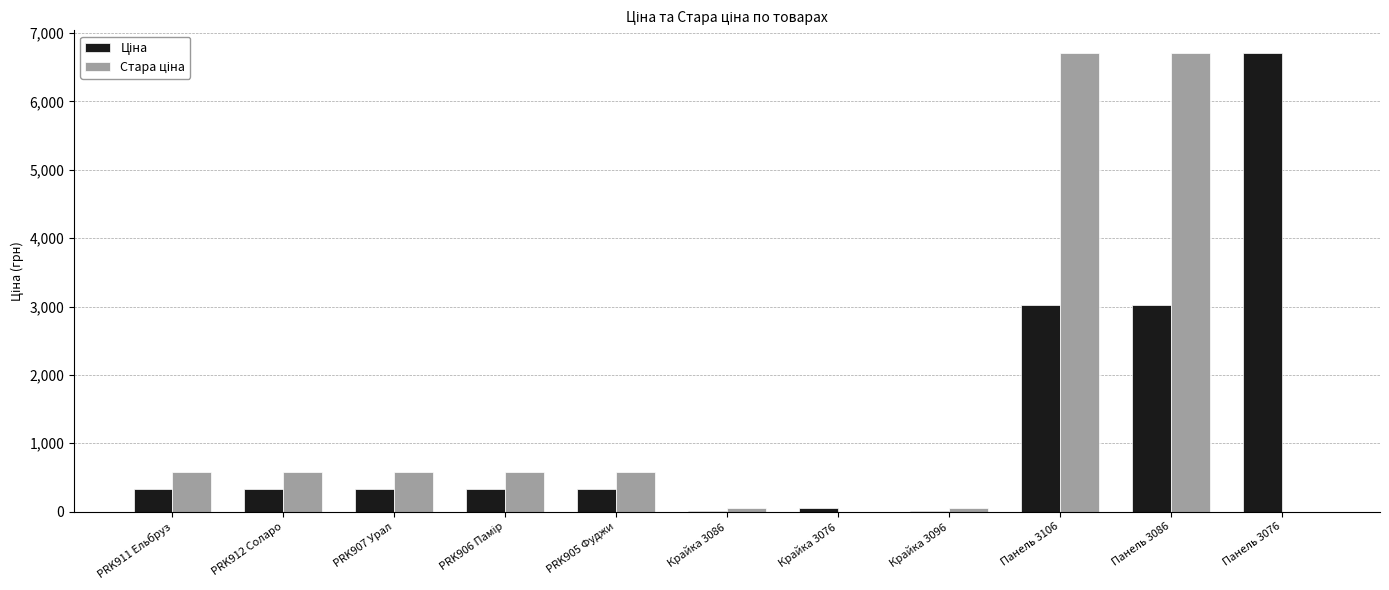

How many groups of bars are there?

11